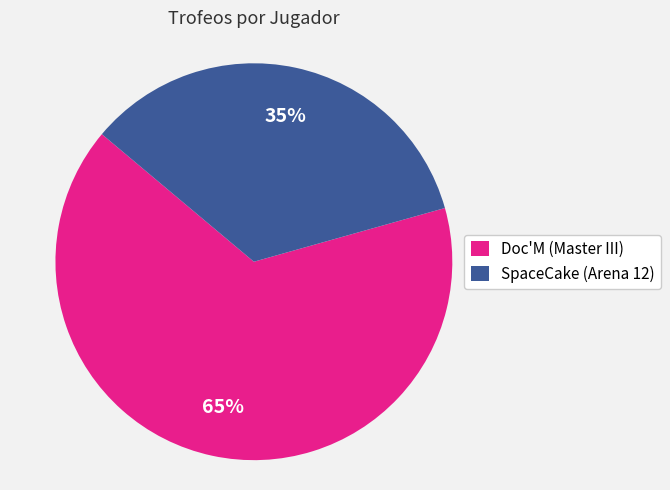

Which category has the smallest portion of the pie?

SpaceCake (Arena 12)